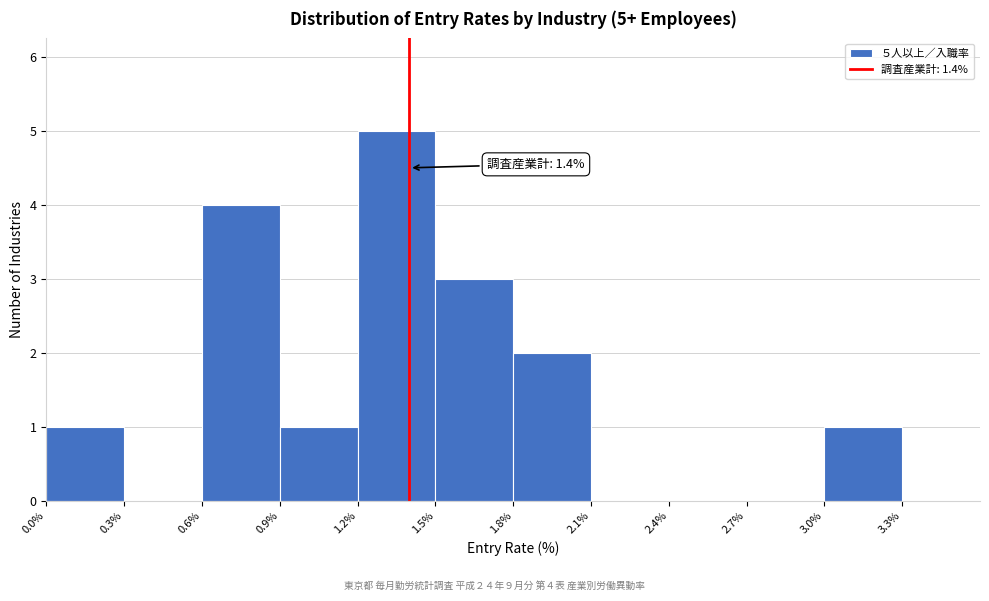

Over which range of the x-axis is the bar tallest?

1.2% to 1.5%